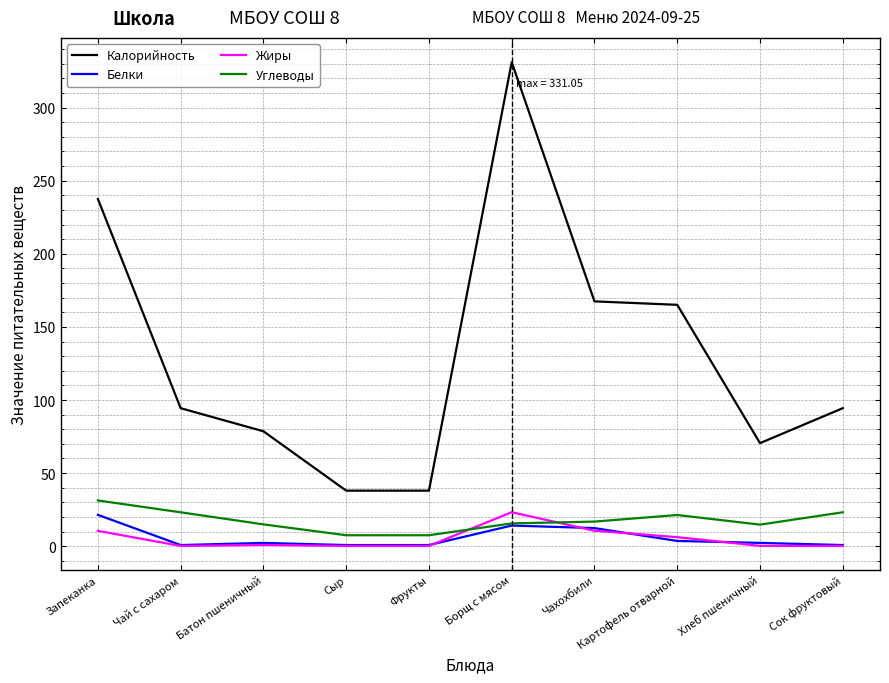

Which series changed the most between Батон пшеничный and Чахохбили?

Калорийность